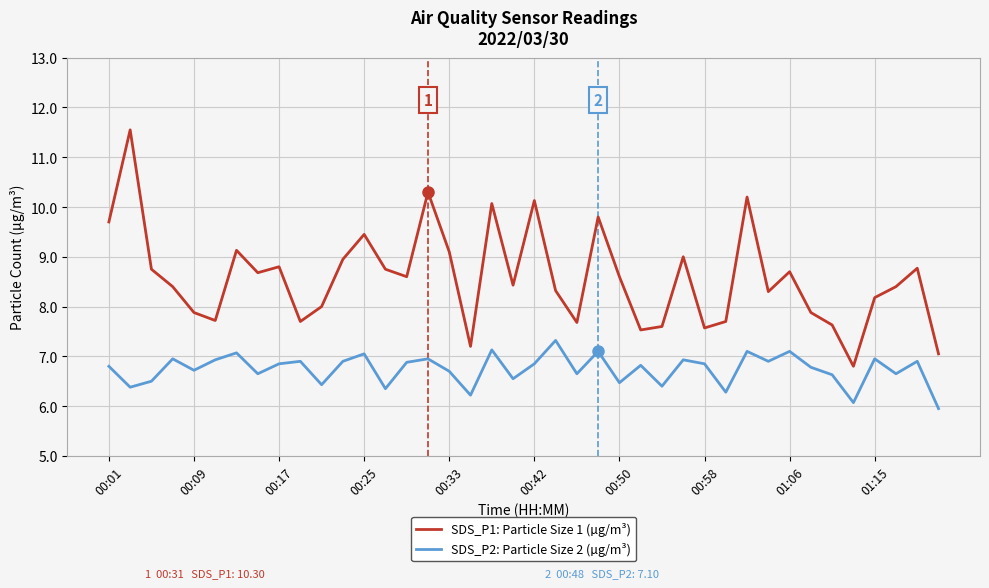

Which series has the largest total across all categories?

SDS_P1: Particle Size 1 (µg/m³)